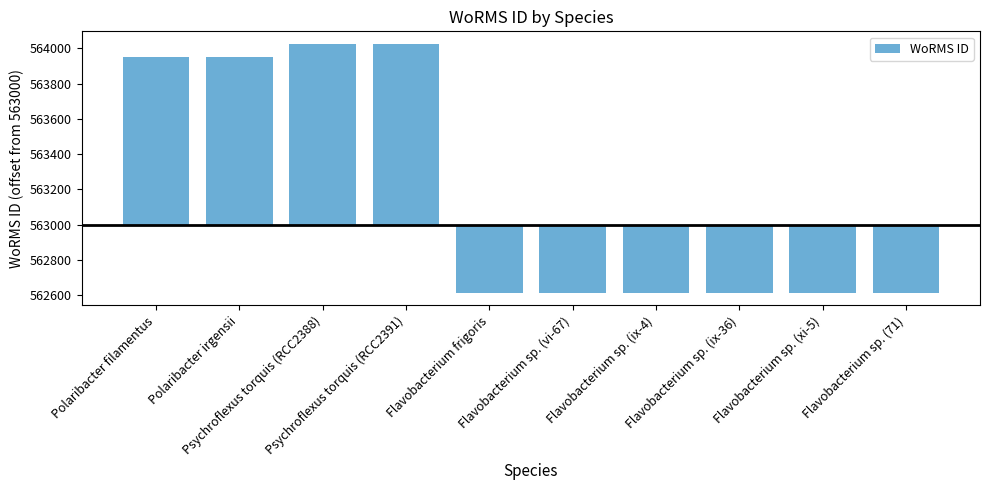

What is the difference between the maximum and minimum values?

1410